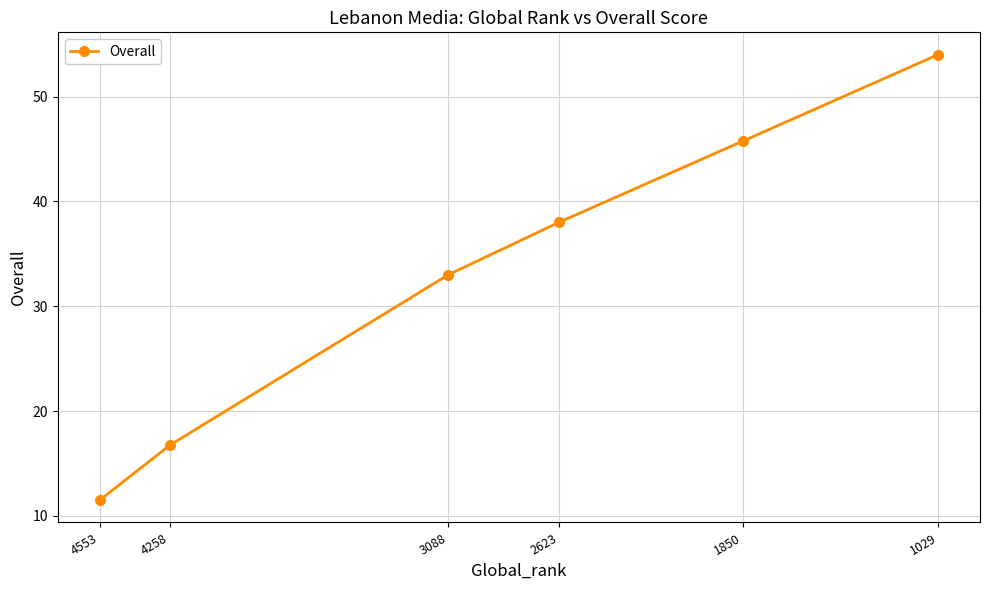

How many values exceed 38?

2